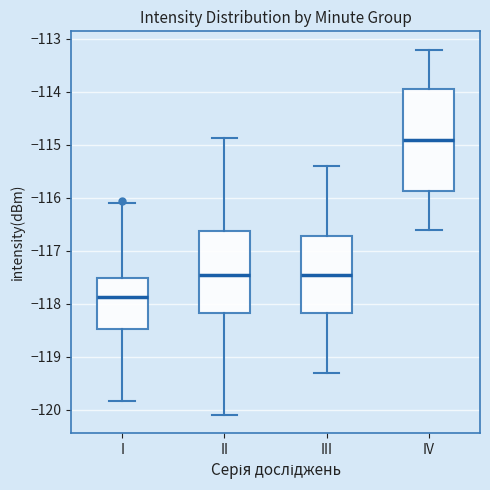

Where is the upper edge of the box for I on the y-axis? The values are not printed on the chart, so give them approximately, as read against the axis.

-117.5